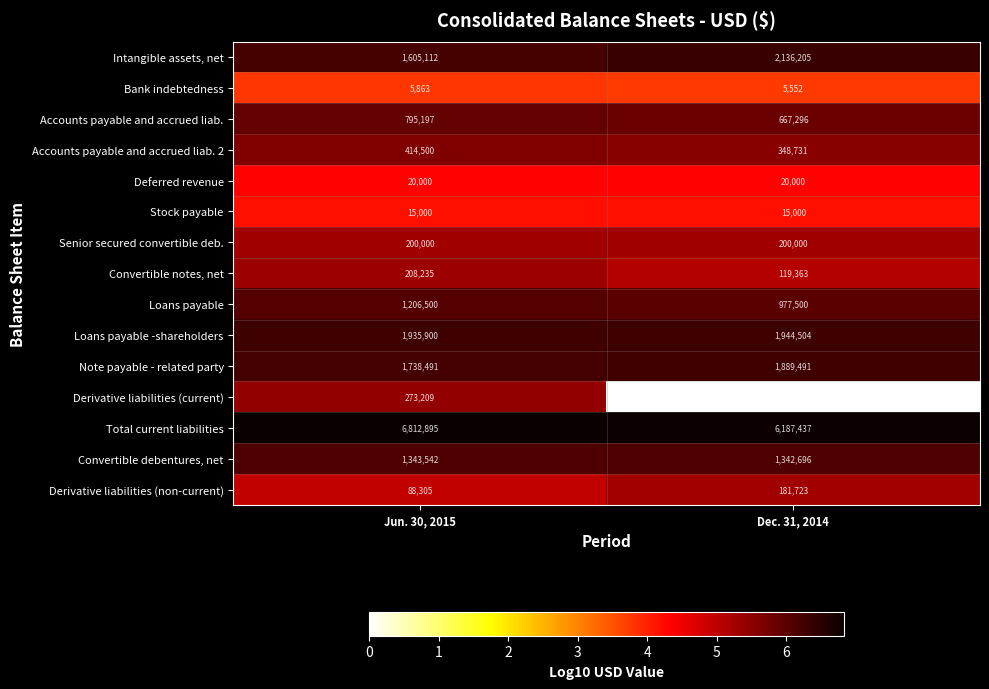

The Stock payable series shows 26407 at Dec. 31, 2014. True or false?

False